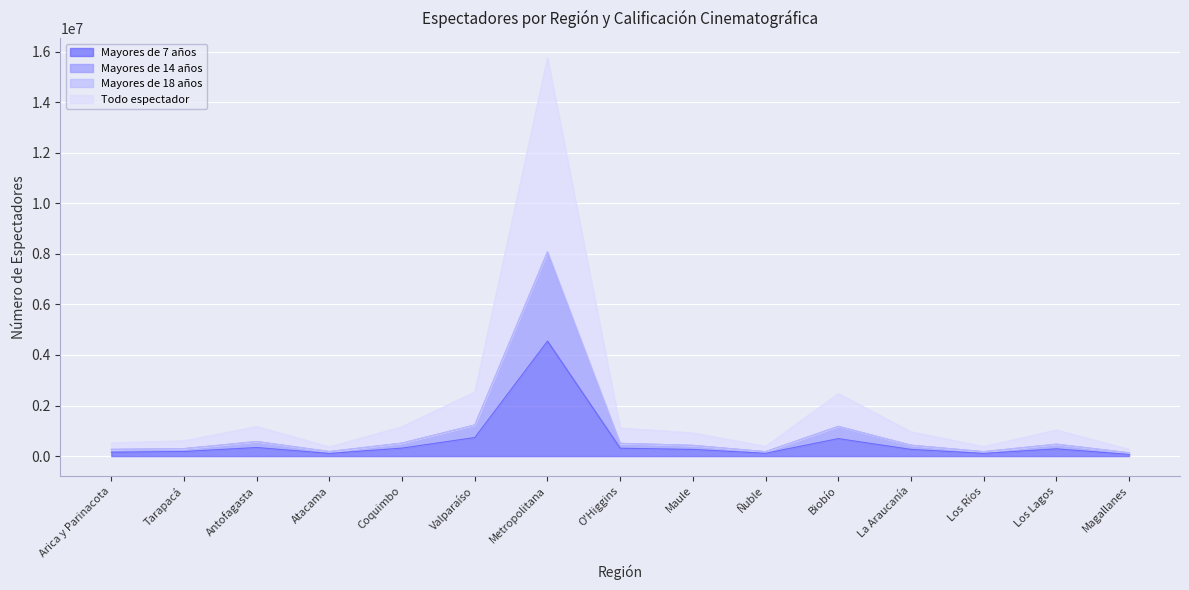

What is the difference between the maximum and minimum values in the Mayores de 14 años series?

7941170